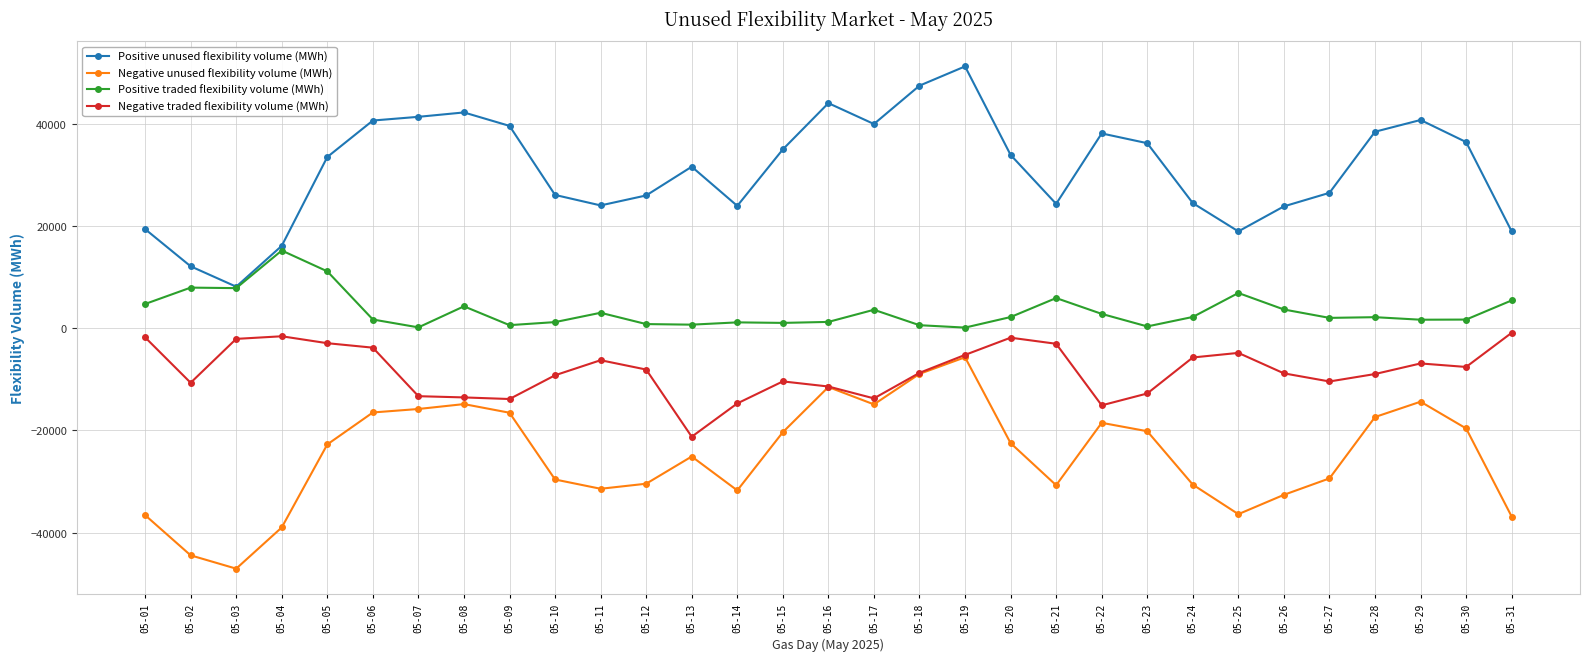

What is the difference between the maximum and minimum values in the Positive unused flexibility volume (MWh) series?

43146.0